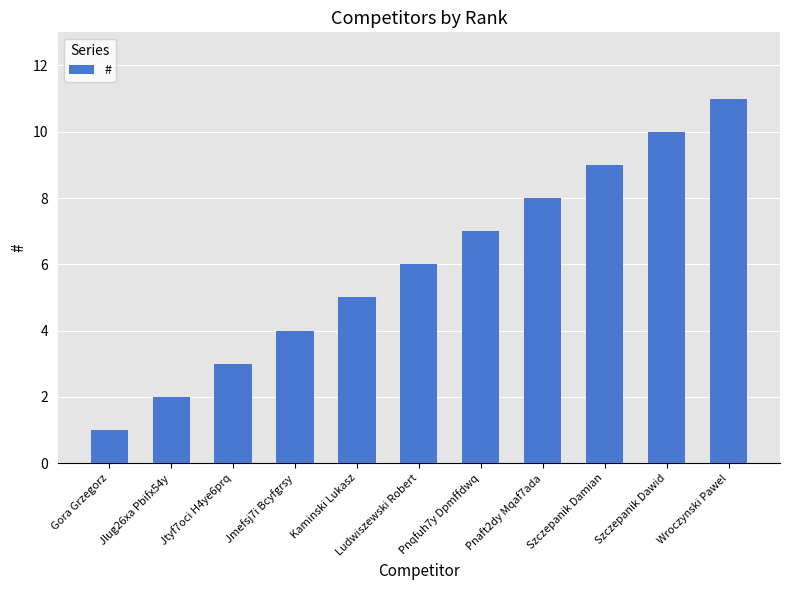

What is the change in value from Jmefsj7i Bcyfgrsy to Ludwiszewski Robert?

+2